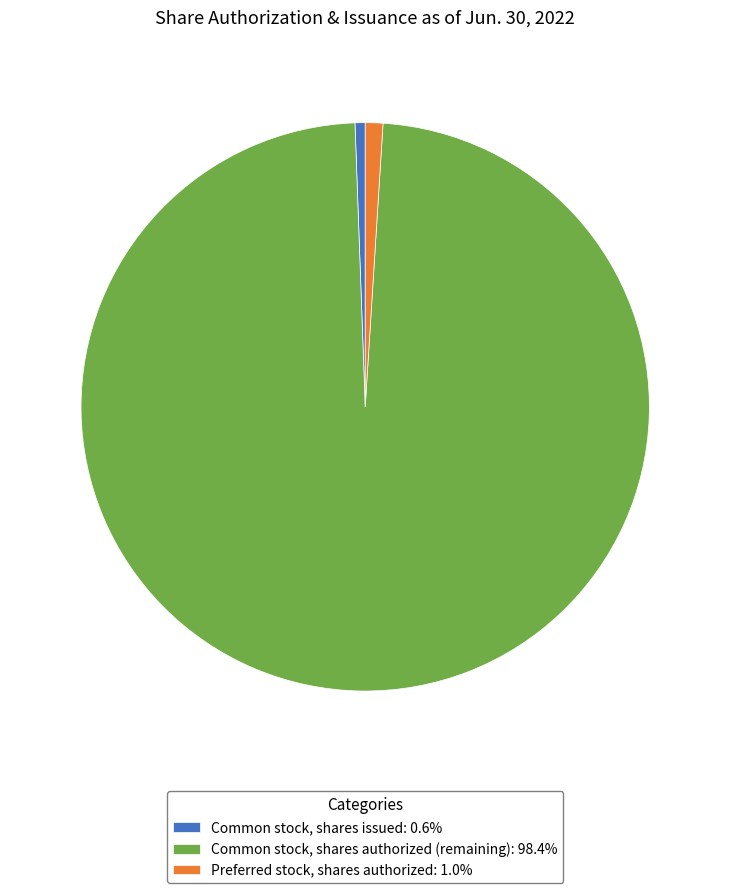

What is the ratio of the value at Common stock, shares authorized (remaining): 98.4% to the value at Common stock, shares issued: 0.6%?

172.1